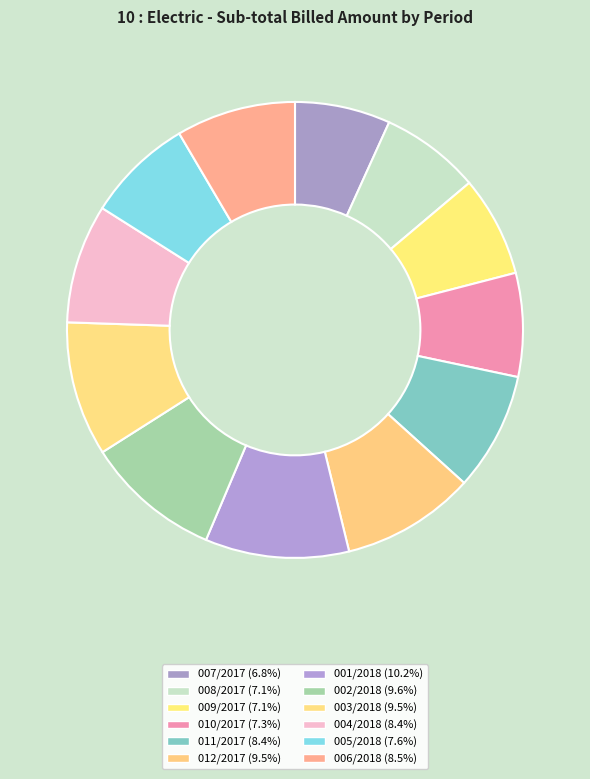

Which slice is the largest?

001/2018